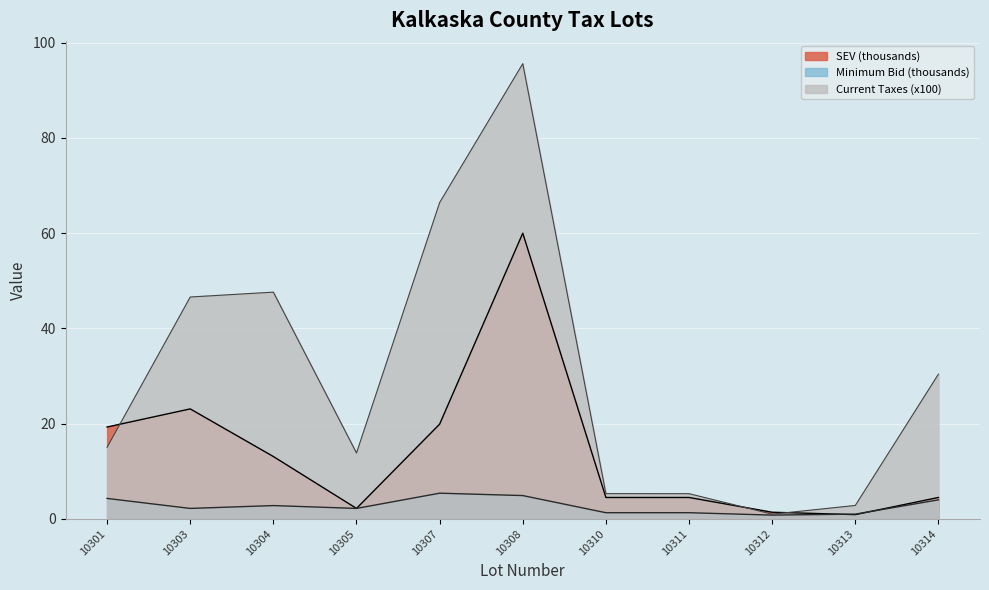

Which series ends up on top after the final intersection of Current Taxes and SEV?

Current Taxes